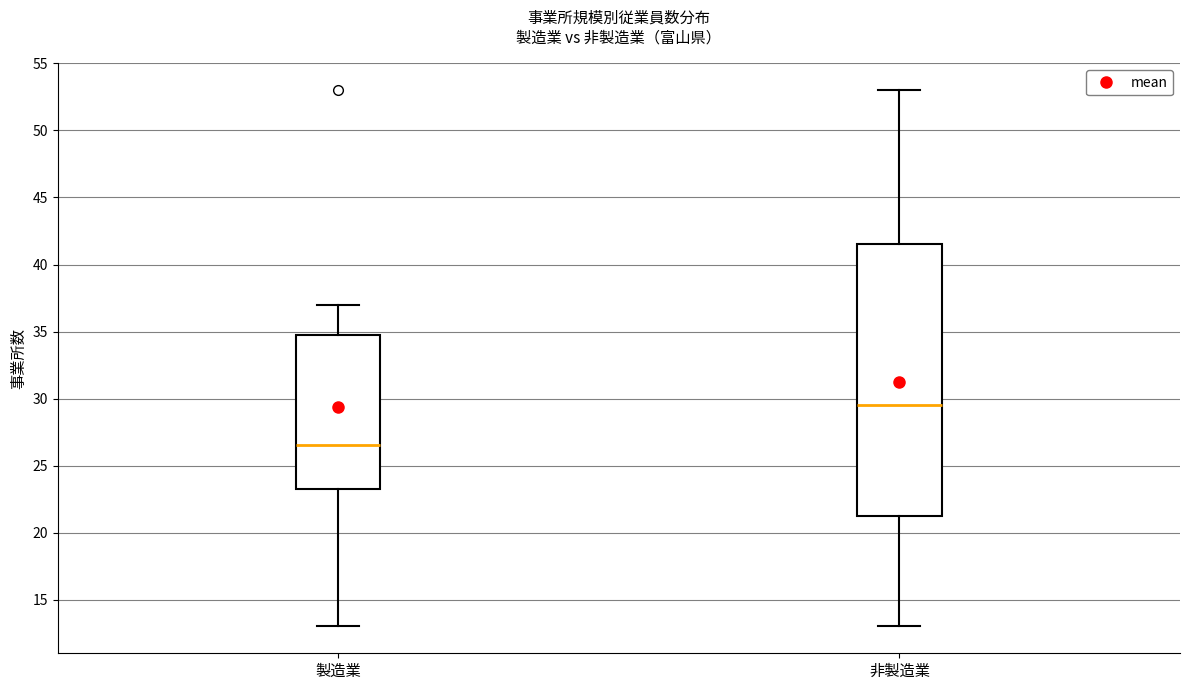

Reading left to right, transcribe this box plot: for each box, give where its median line is, the range the box spans, and where its two whiskers end, as read against the y-axis. The values are not printed on the chart, so give them approximately, as read against the axis.

製造業: median 26.5, box 23.5 to 35.0, whiskers 13.0 to 37.0
非製造業: median 29.5, box 21.5 to 41.5, whiskers 13.0 to 53.0